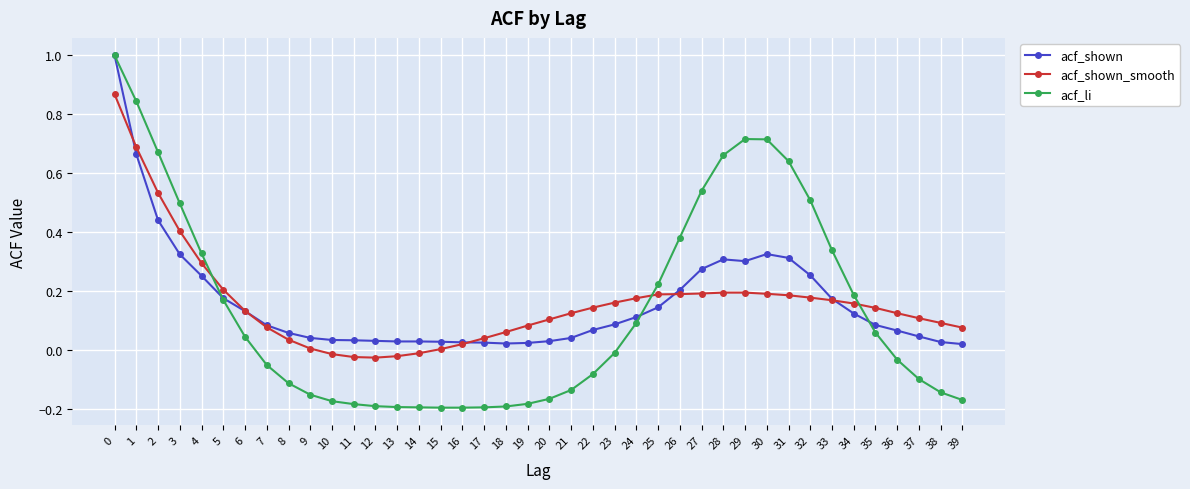

How many series are shown in this chart?

3